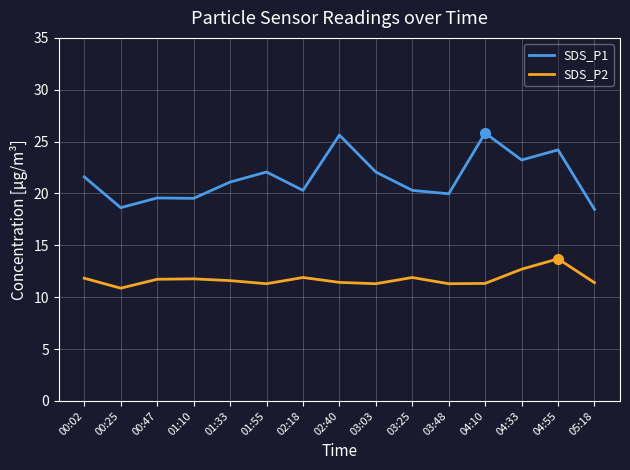

Is it true that SDS_P1 equals 21.1 at 01:33?

True